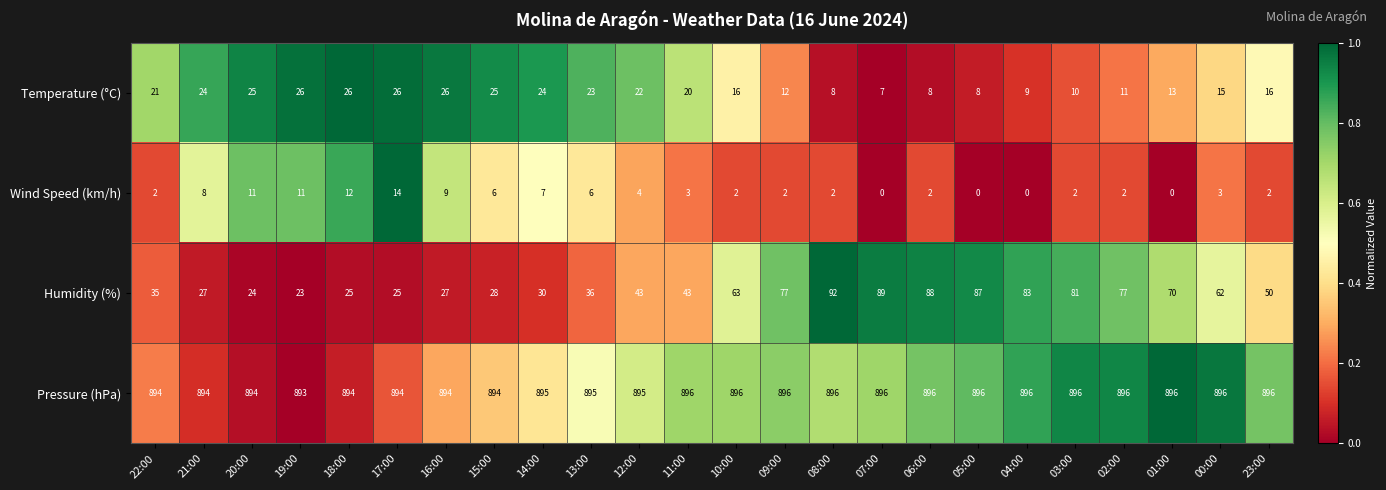

How many distinct data groups are displayed?

4